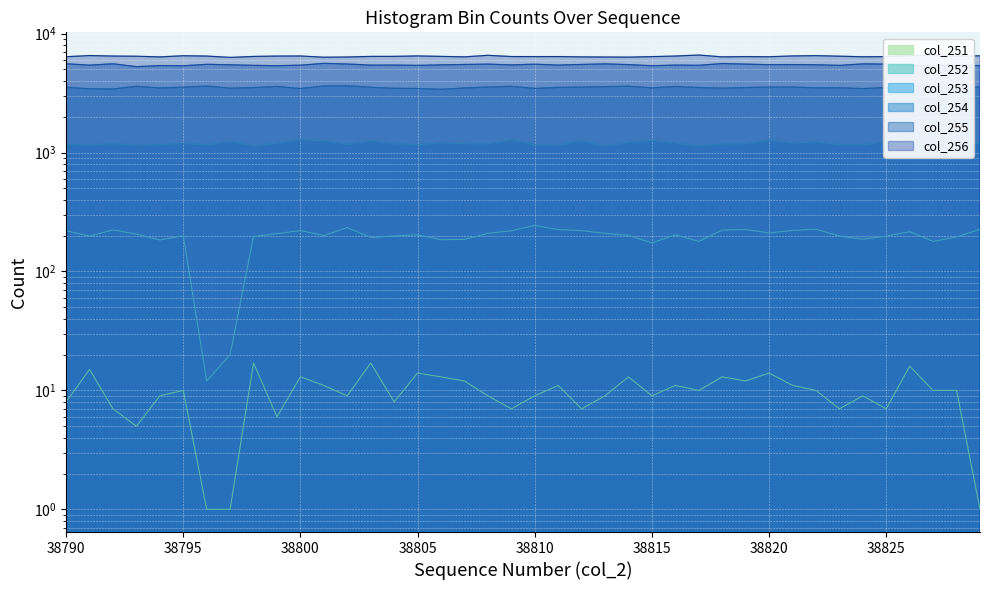

Does the chart display data point markers on the line(s)?

No